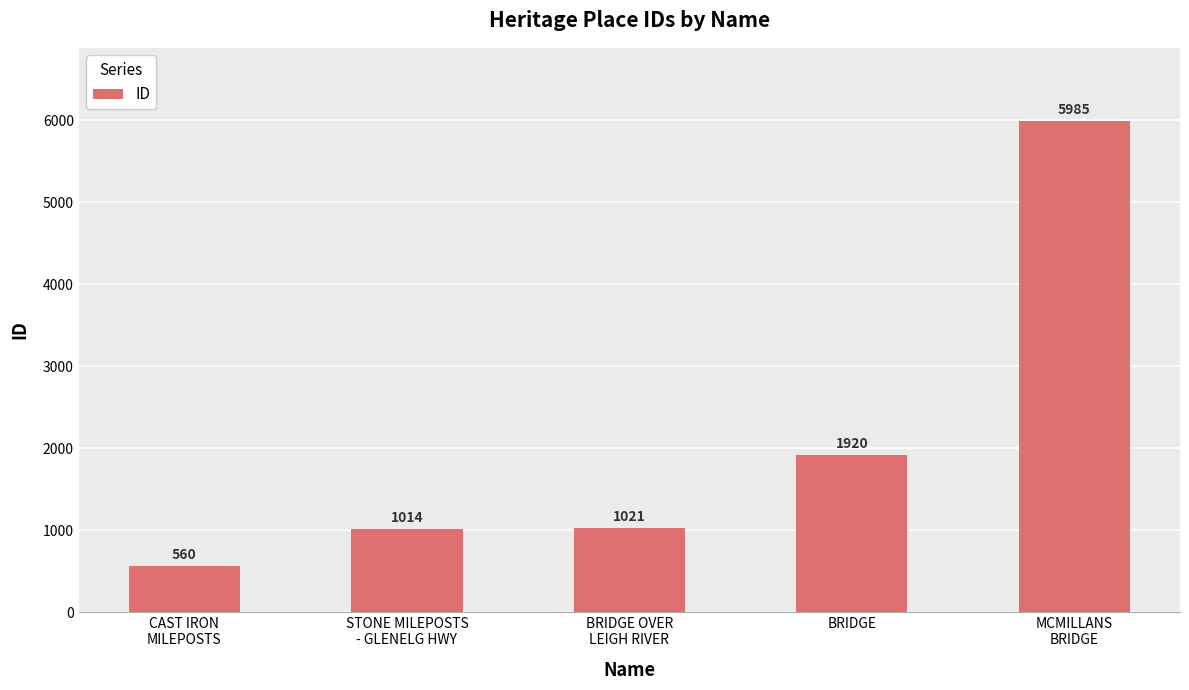

How many data points are less than 1021?

2